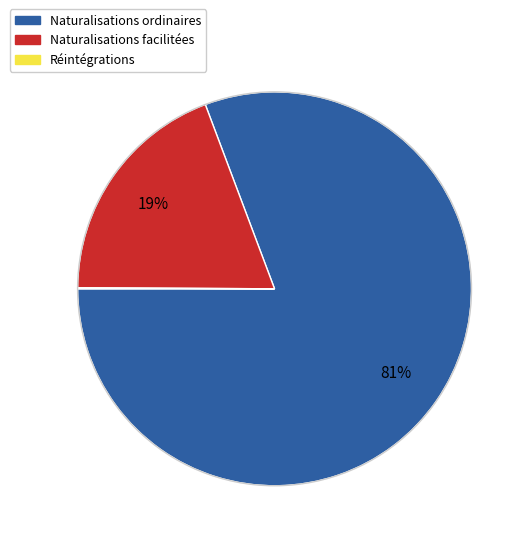

Which slice is the largest?

Naturalisations ordinaires